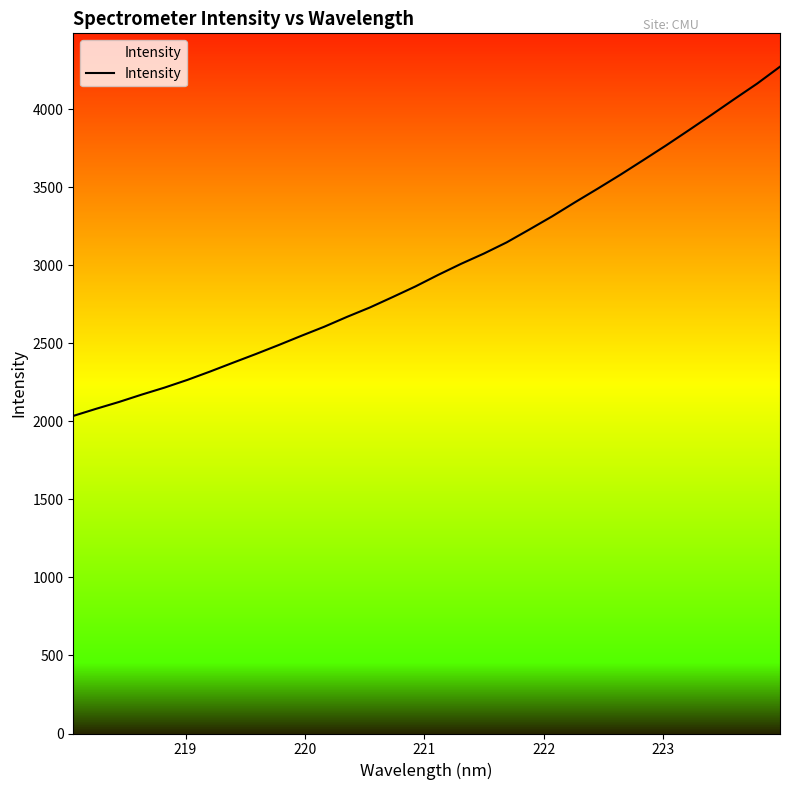

What is the maximum value shown in the chart?

4273.9